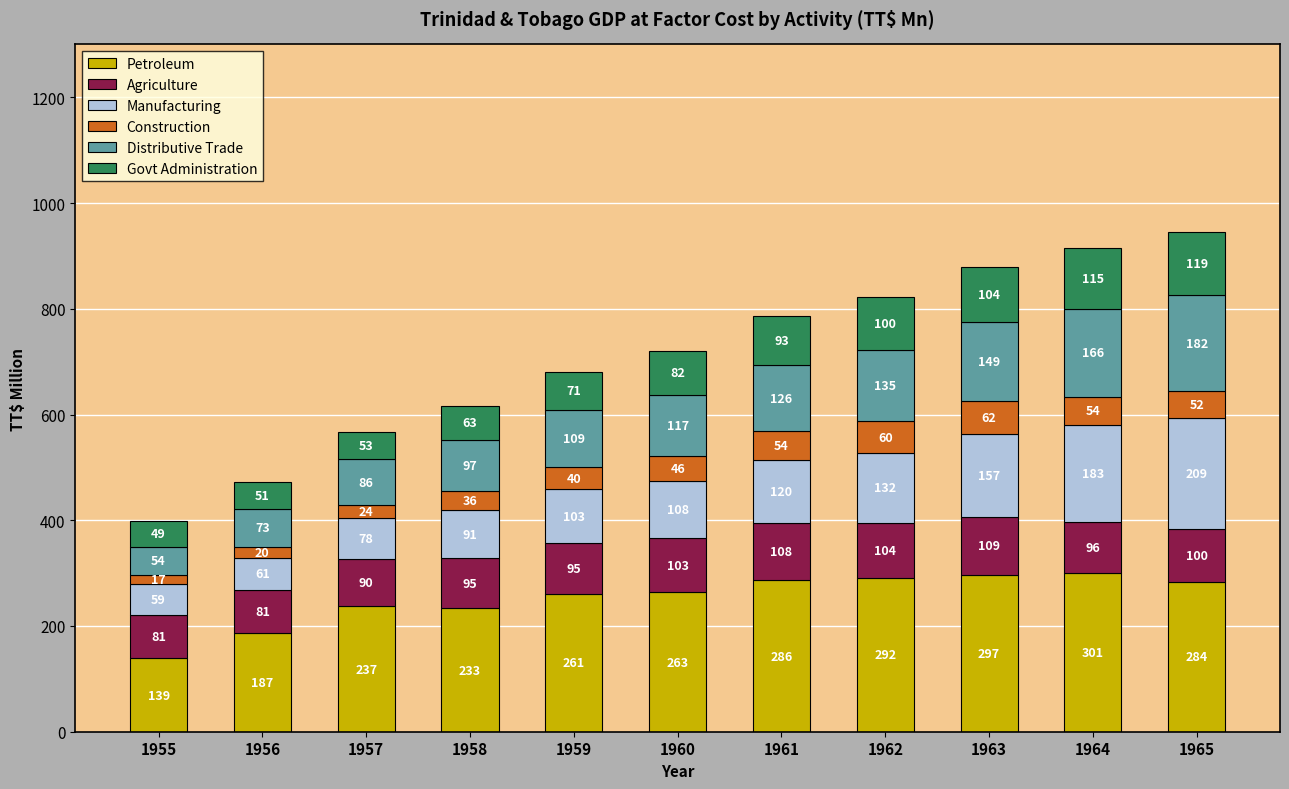

Is it true that Petroleum equals 150.2 at 1963?

False